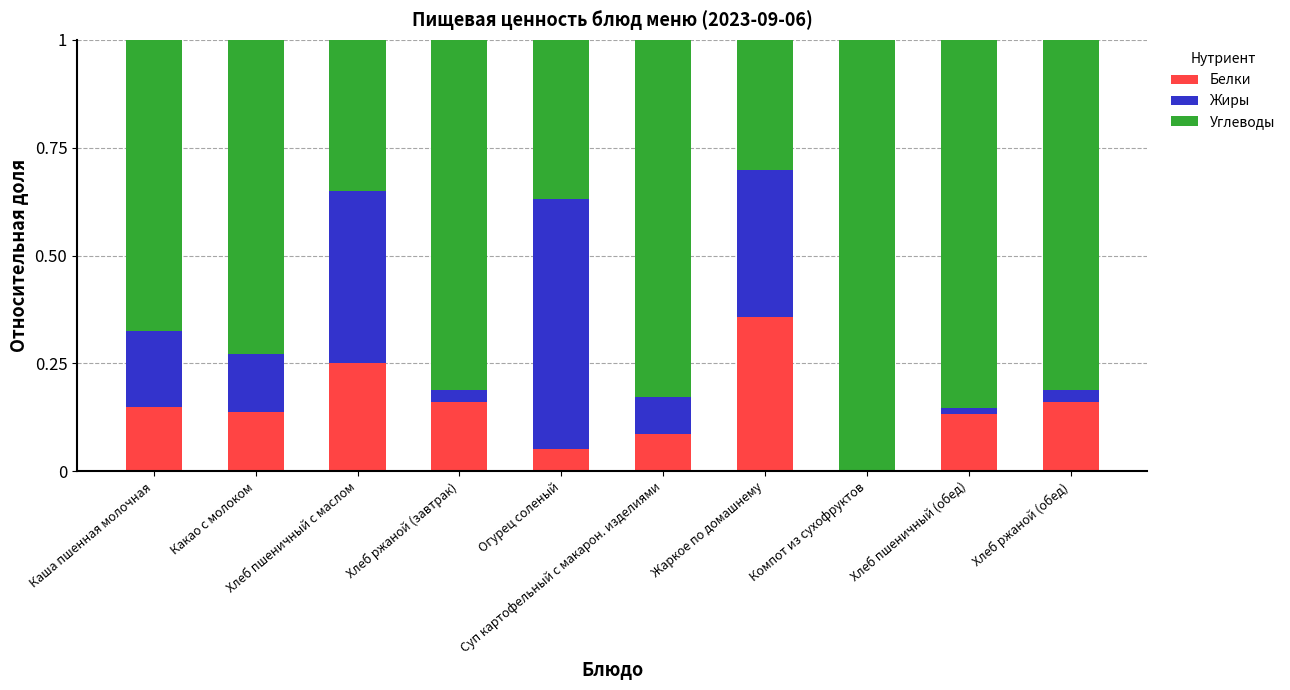

What are all the series names shown in the legend?

Белки, Жиры, Углеводы